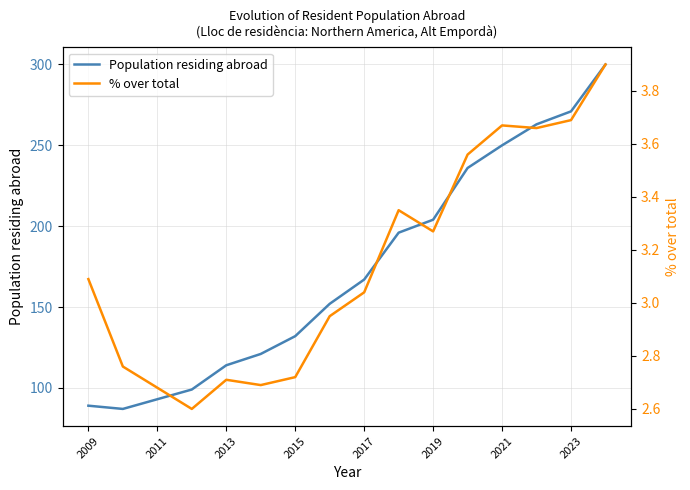

The value of Population residing abroad at 2011 is 93. True or false?

True